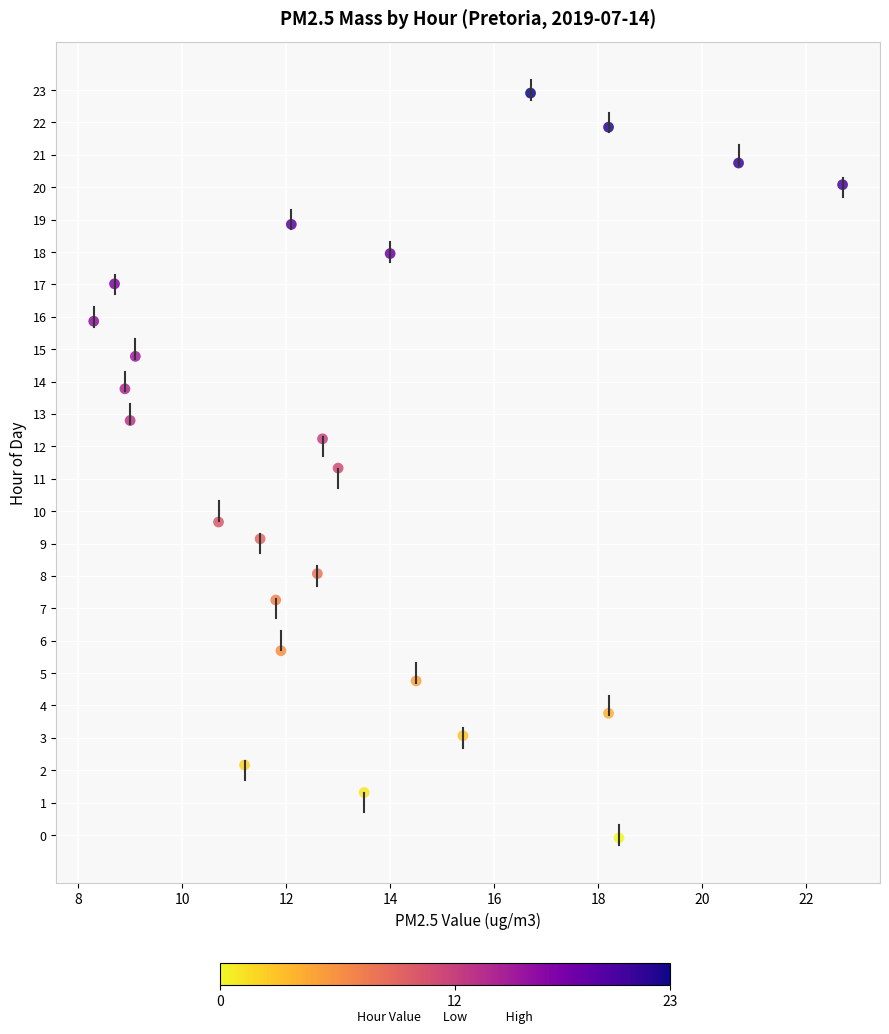

What is the range of X values (max minus min)?

14.4